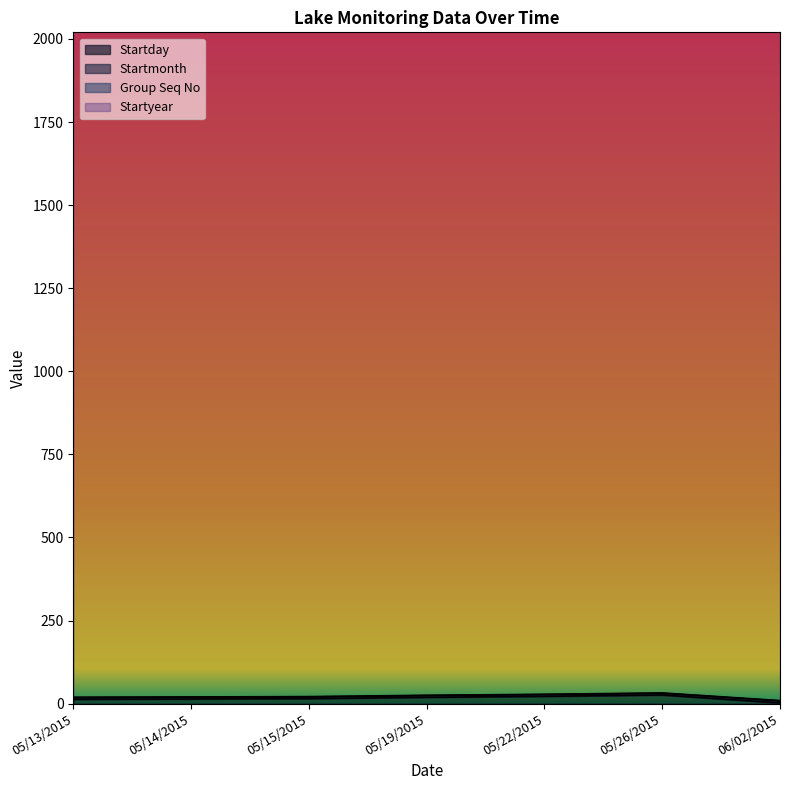

The Startmonth series shows 2 at 05/19/2015. True or false?

False